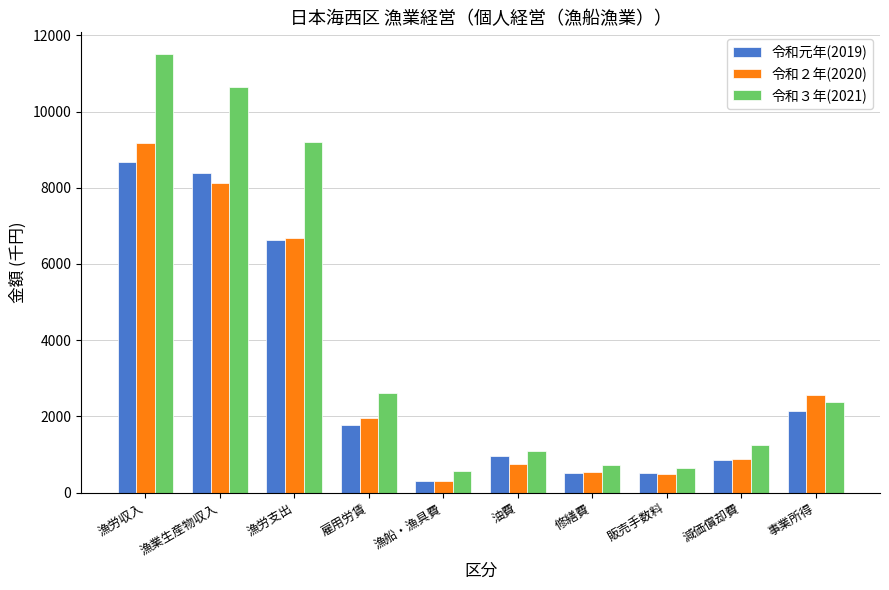

At which label is 令和３年(2021) closest to 6030?

漁労支出